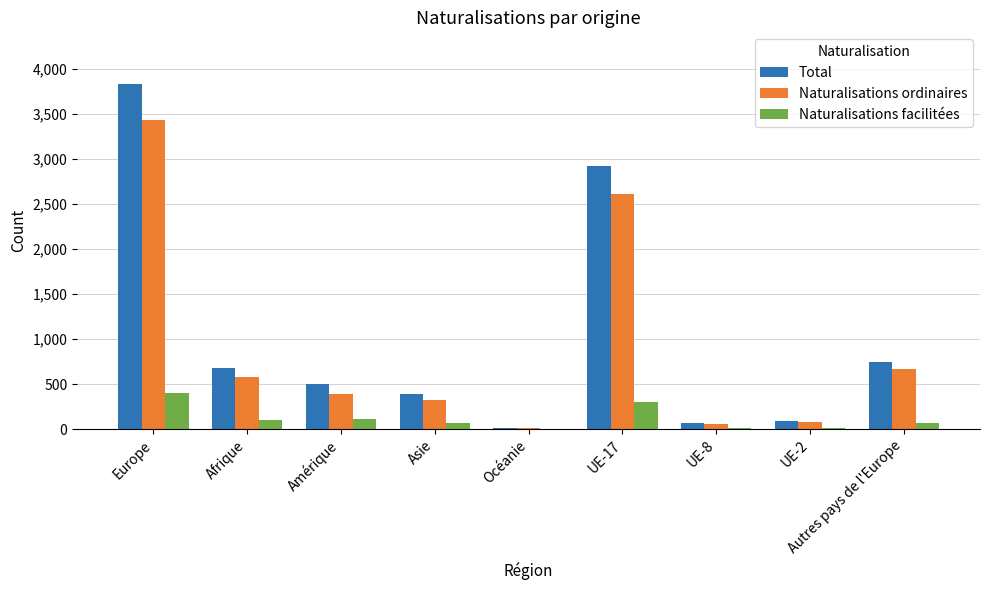

Between UE-8 and Autres pays de l'Europe, which series saw the biggest shift?

Total